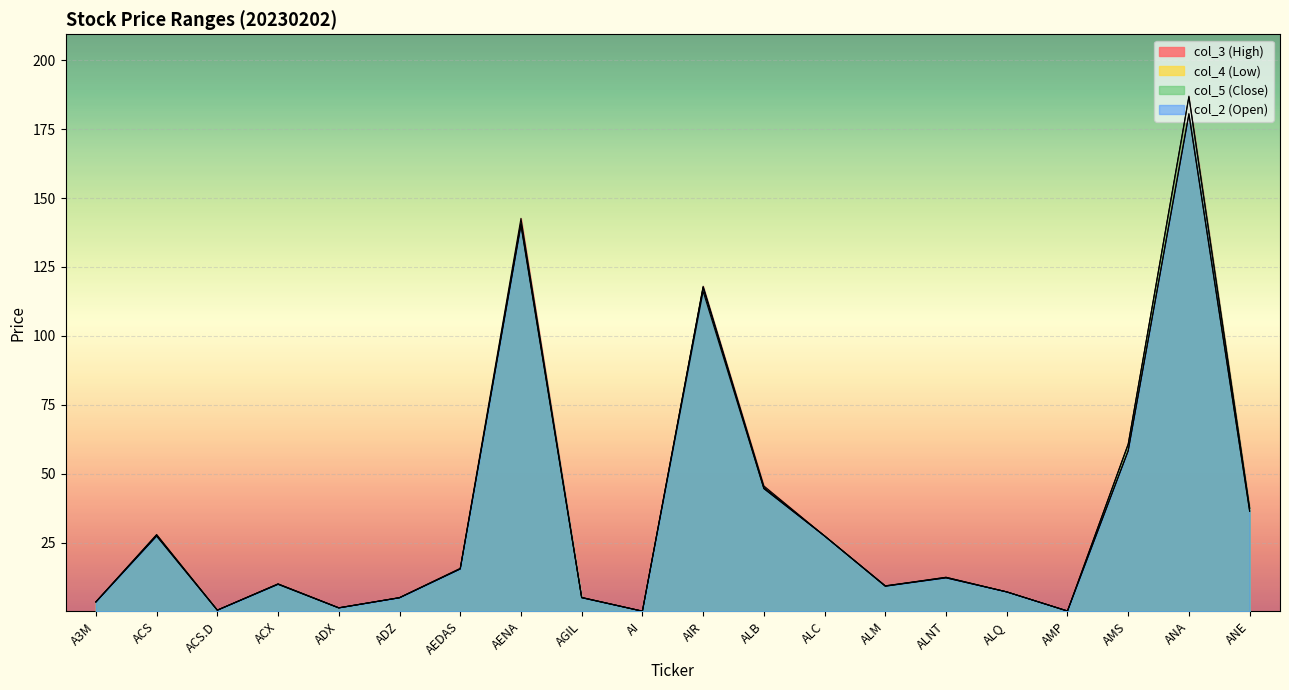

Where is col_3 (High) nearest to the value 93?

AIR